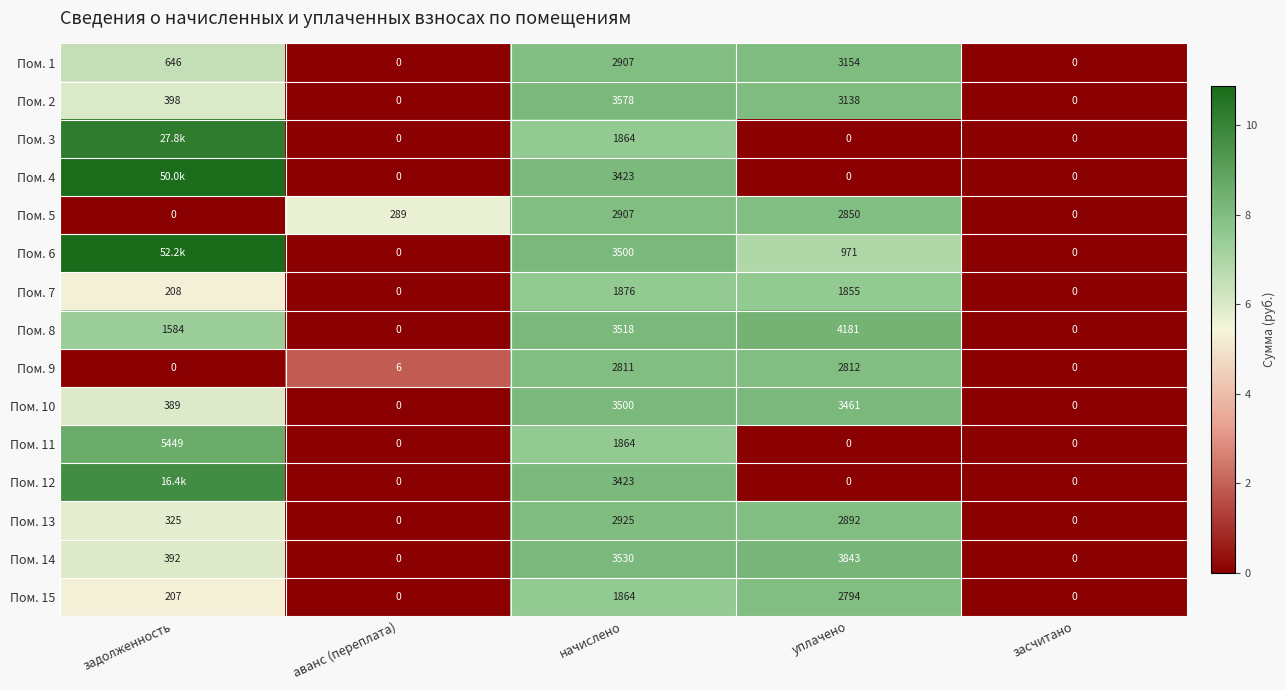

How many categories are shown in the chart?

5